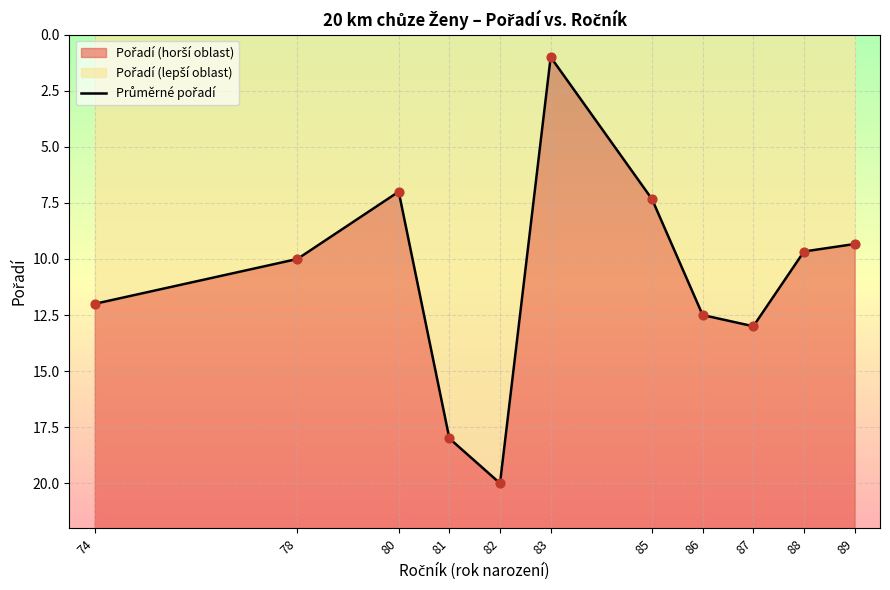

What is the change in value from 74 to 83?

-11.0